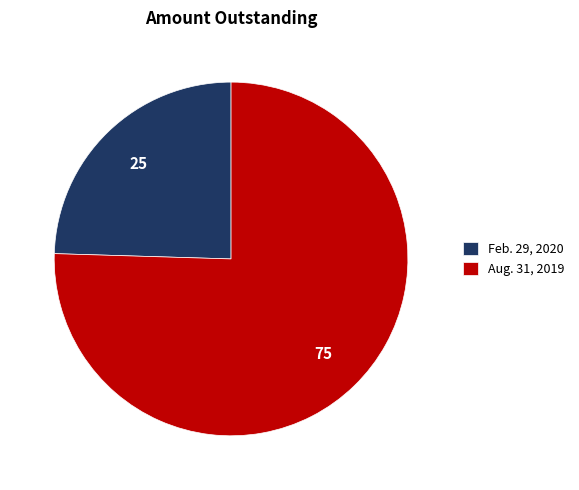

Rank the categories by value from highest to lowest.

Aug. 31, 2019, Feb. 29, 2020